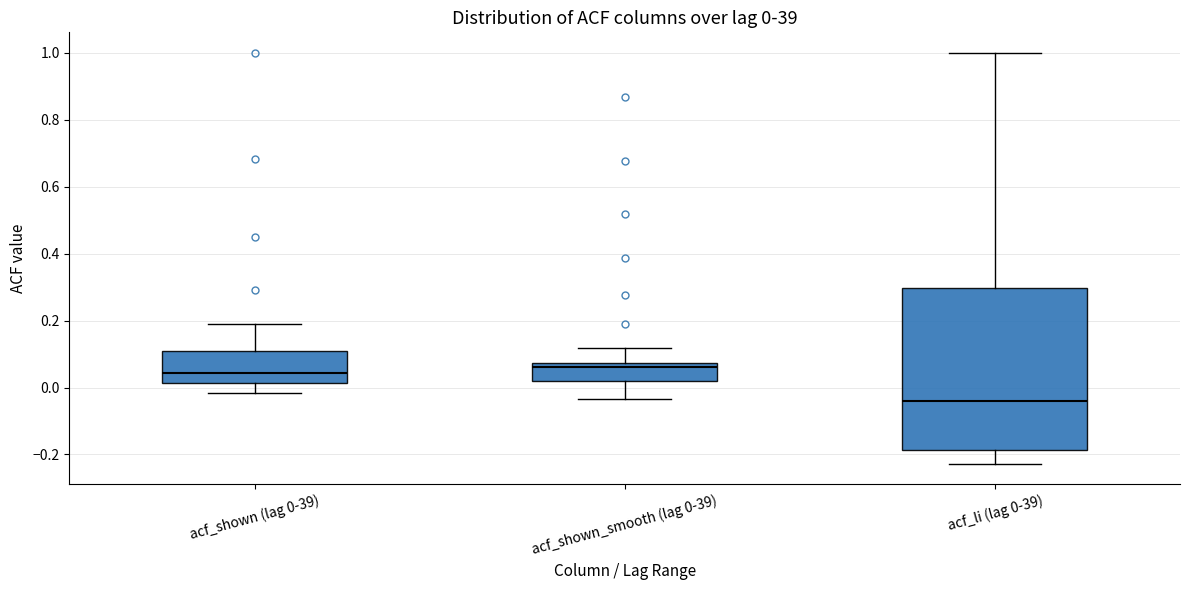

Comparing the boxes themselves (not the whiskers), which one is the tallest?

acf_li (lag 0-39)